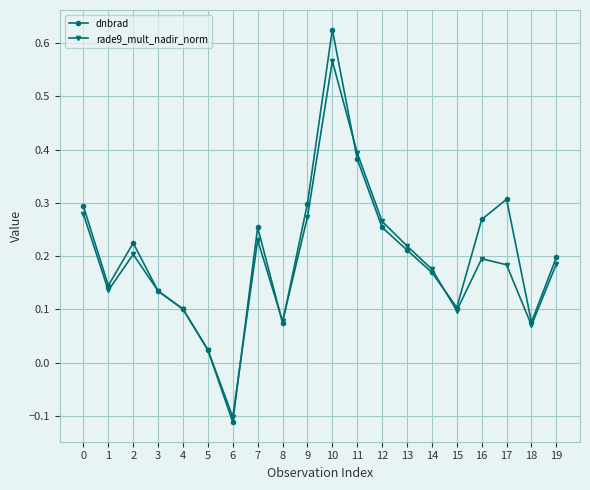

Where is the first local minimum for rade9_mult_nadir_norm?

1